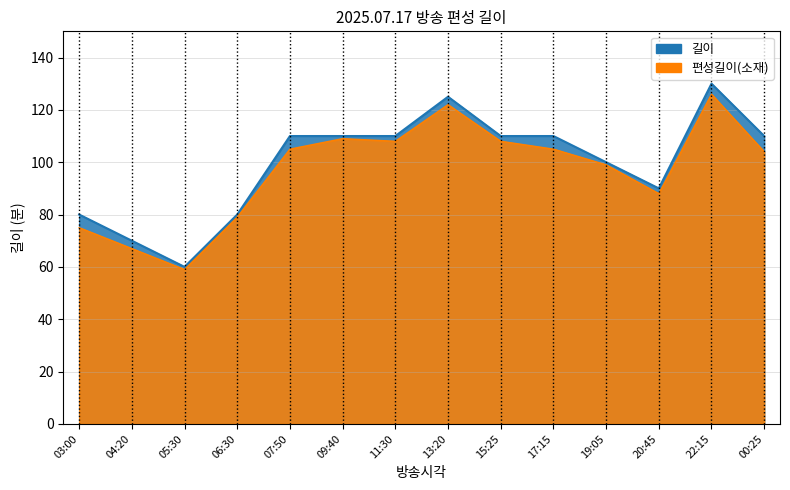

What is the value of the 편성길이(소재) point at the 3rd from the left?

59